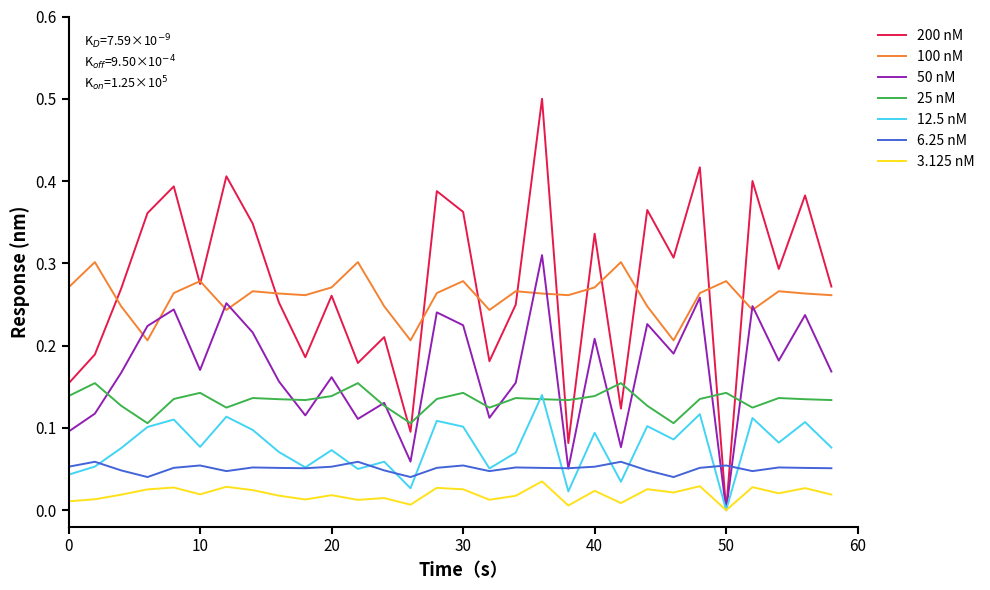

Which series has the widest spread of values?

200 nM